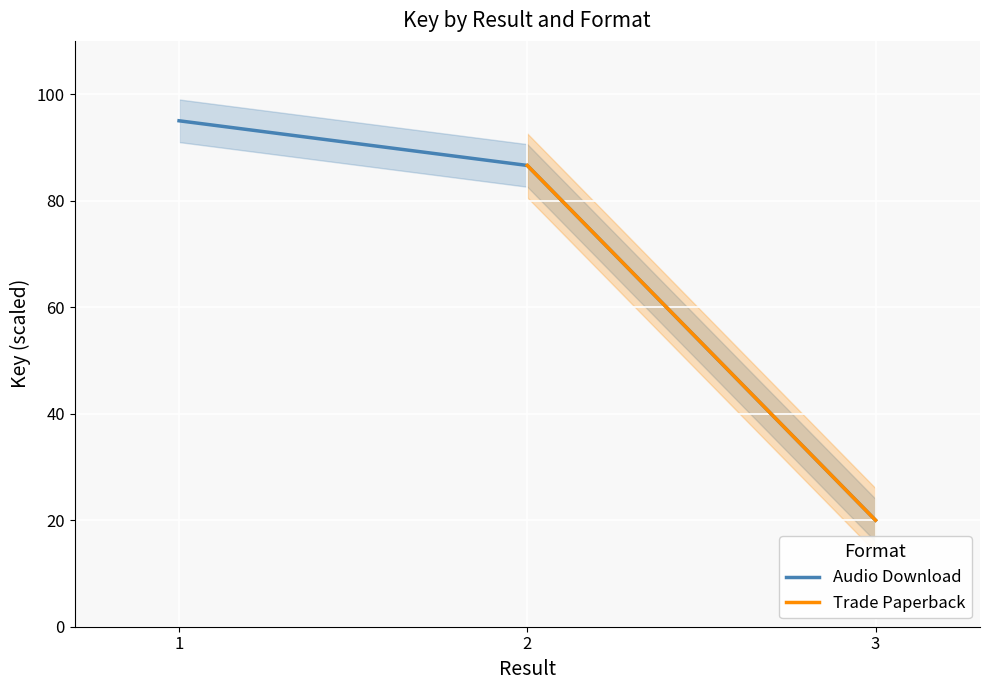

What is the lowest value of the Audio Download series?

20.0